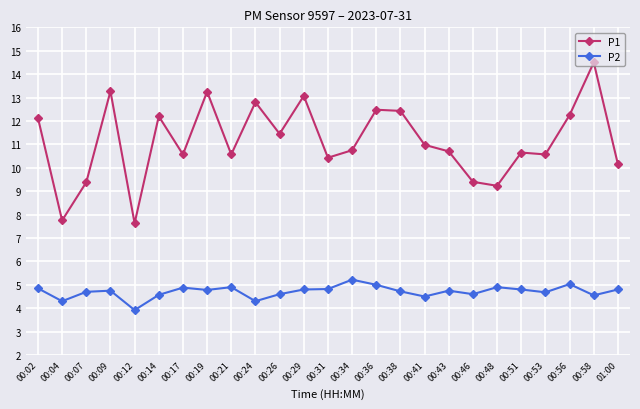

True or false: P2 has more than 0 points higher than both neighbors.

True